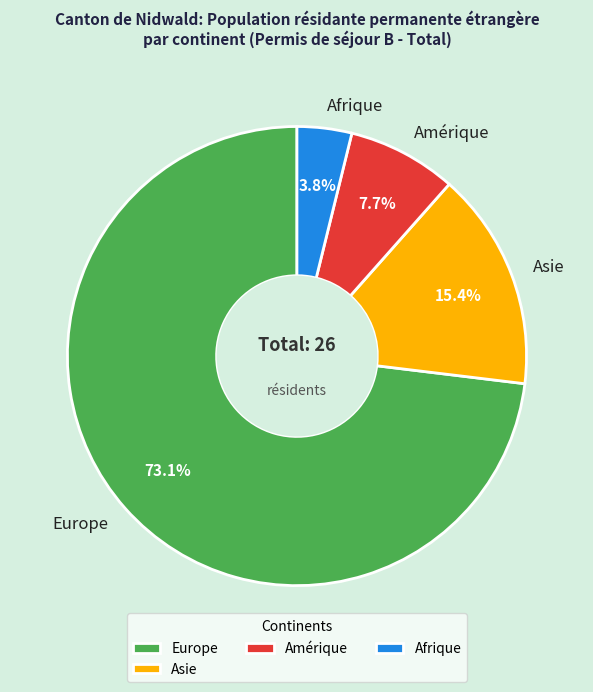

Is there any slice that represents more than half of the pie?

Yes